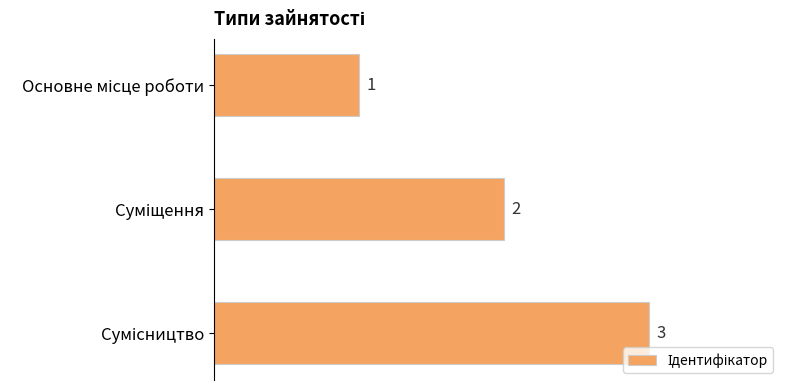

Count the values in the range 1 to 3.

3